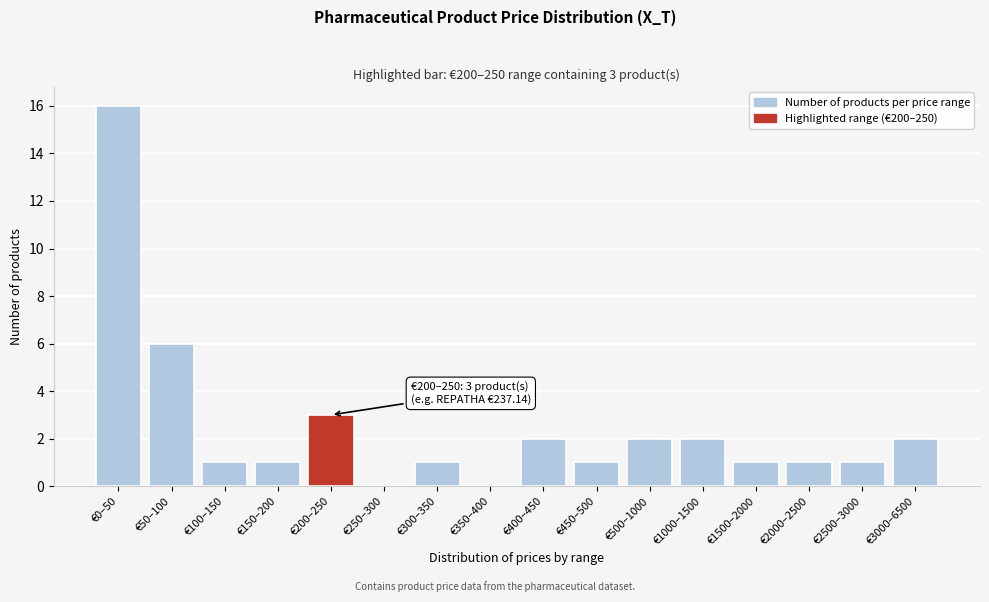

Reading left to right, transcribe all the data shown in this chart.

€0–50=16	€50–100=6	€100–150=1	€150–200=1	€200–250=3	€250–300=0	€300–350=1	€350–400=0	€400–450=2	€450–500=1	€500–1000=2	€1000–1500=2	€1500–2000=1	€2000–2500=1	€2500–3000=1	€3000–6500=2